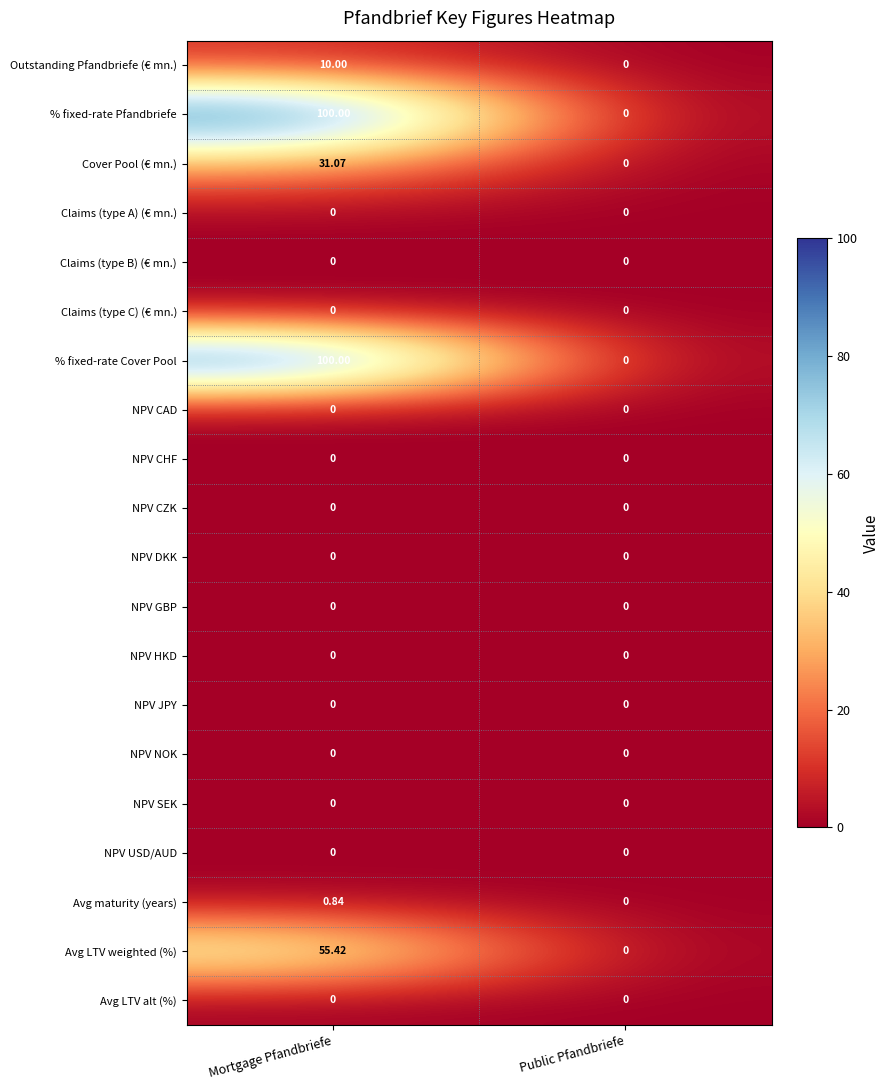

Which label corresponds to the largest value in the chart?

Mortgage Pfandbriefe